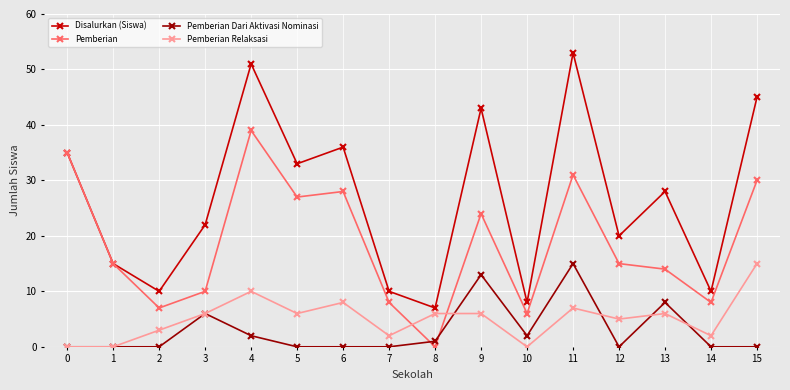

Which series has the widest spread of values?

Disalurkan (Siswa)